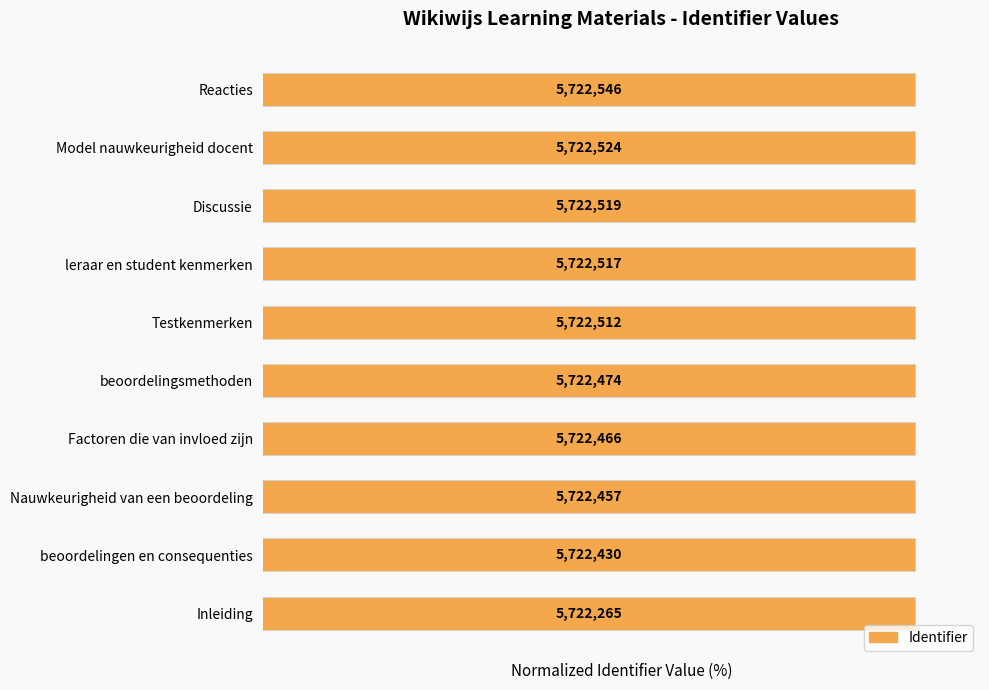

How many categories are shown in the chart?

10